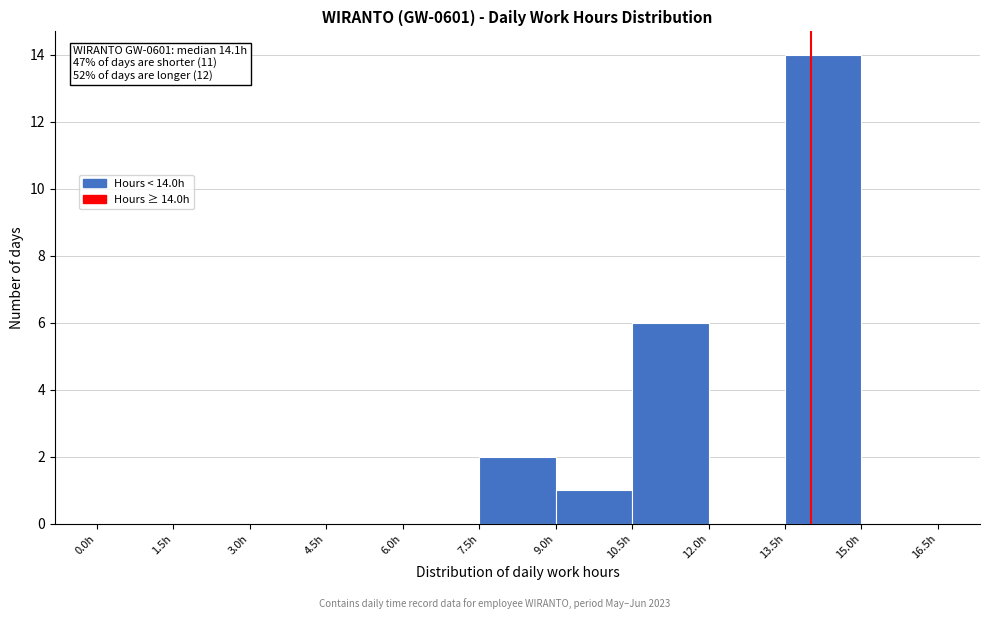

Over which range of the x-axis is the bar tallest?

13.5 to 15.0